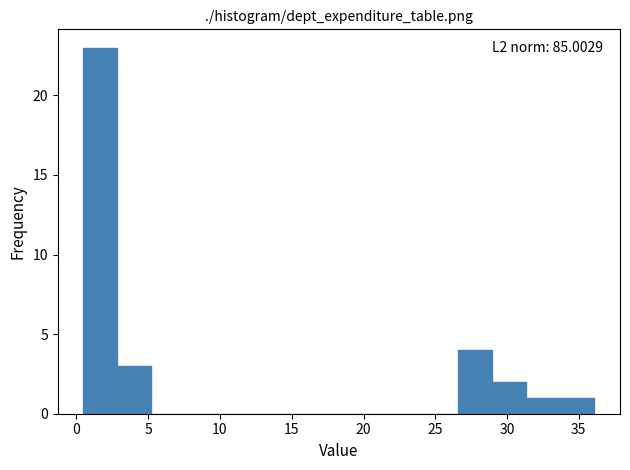

Over which range of the x-axis is the bar tallest?

0.5 to 3.0